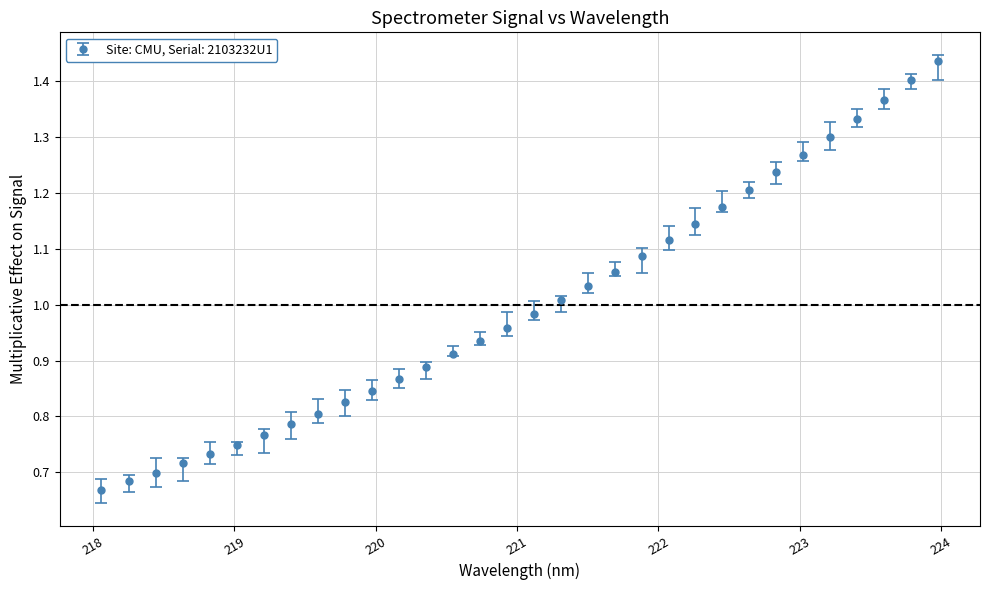

What is the sum of all values?

32.0